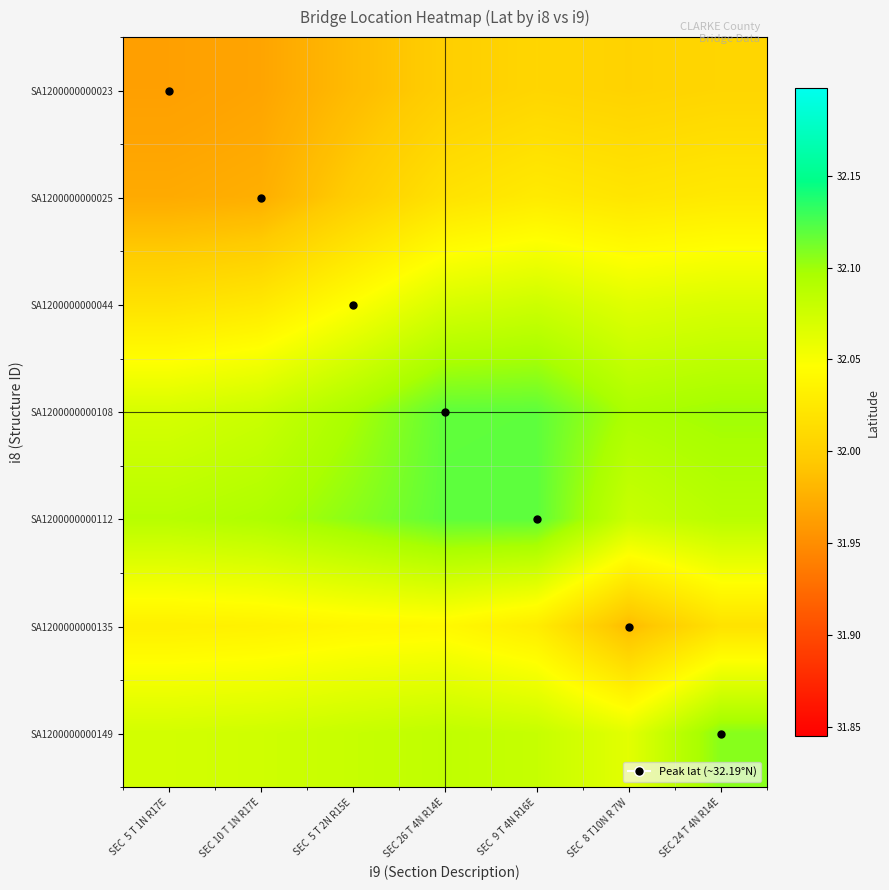

At SEC 9 T 4N R16E, list the series in order from largest to smallest.

SA1200000000112, SA1200000000108, SA1200000000149, SA1200000000044, SA1200000000135, SA1200000000025, SA1200000000023